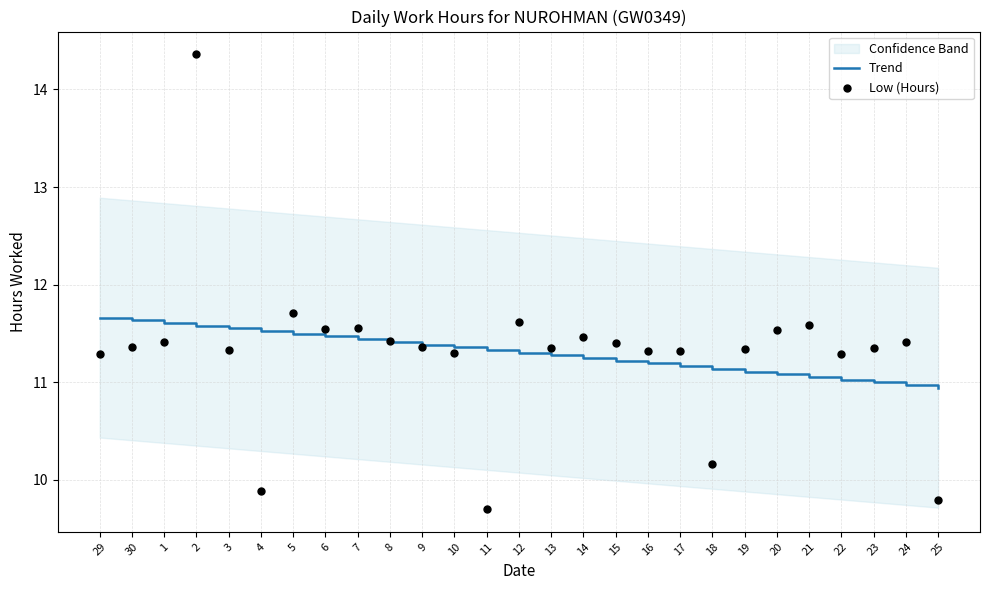

At which category is the sum across all series the highest?

2